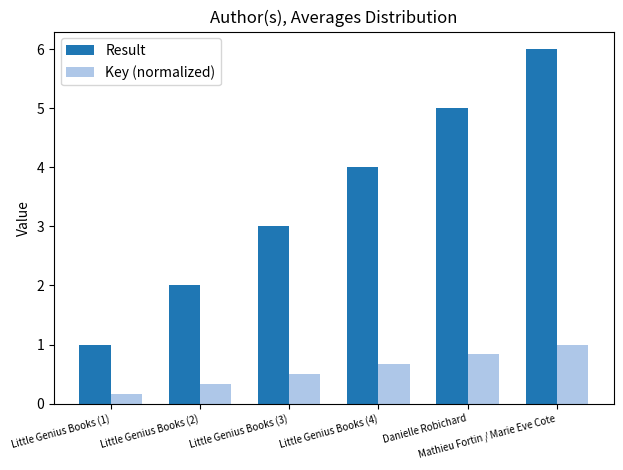

At which label is Result closest to 3?

Little Genius Books (3)